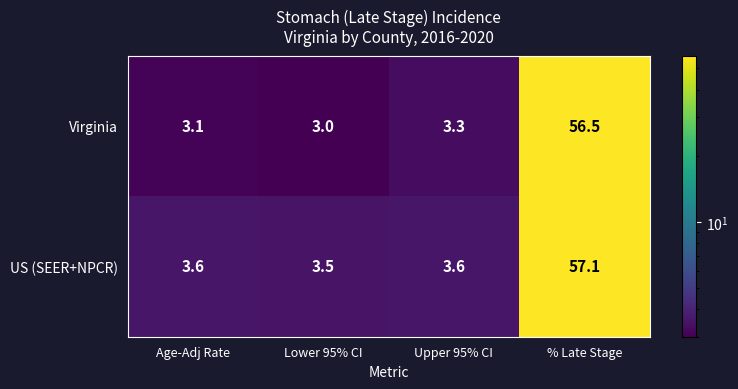

Reading left to right, transcribe all the data shown in this chart.

Virginia: 3.1	3.0	3.3	56.5
US (SEER+NPCR): 3.6	3.5	3.6	57.1